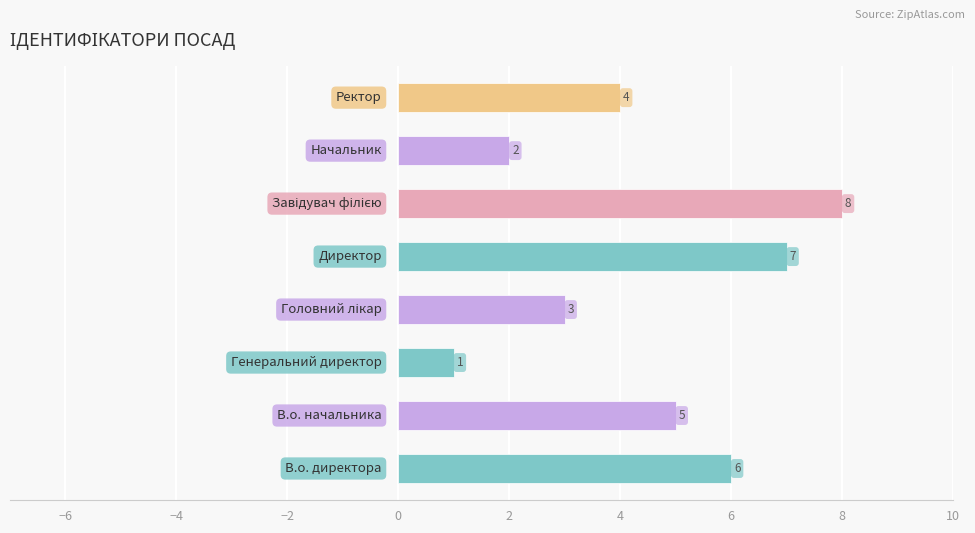

What is the greatest value displayed?

8